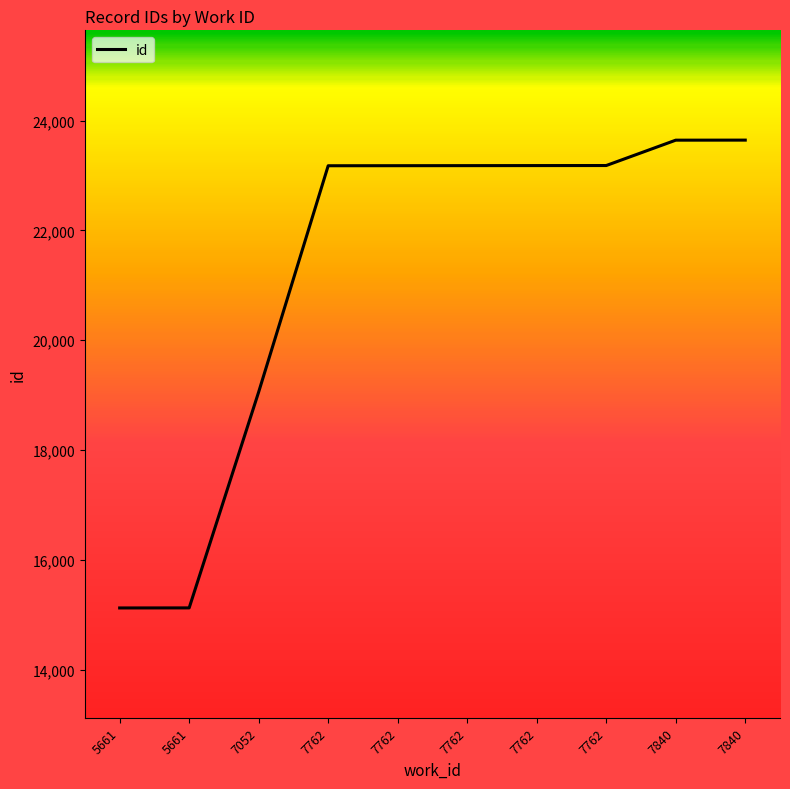

List the labels in order of value, smallest first.

5661, 5661, 7052, 7762, 7762, 7762, 7762, 7762, 7840, 7840